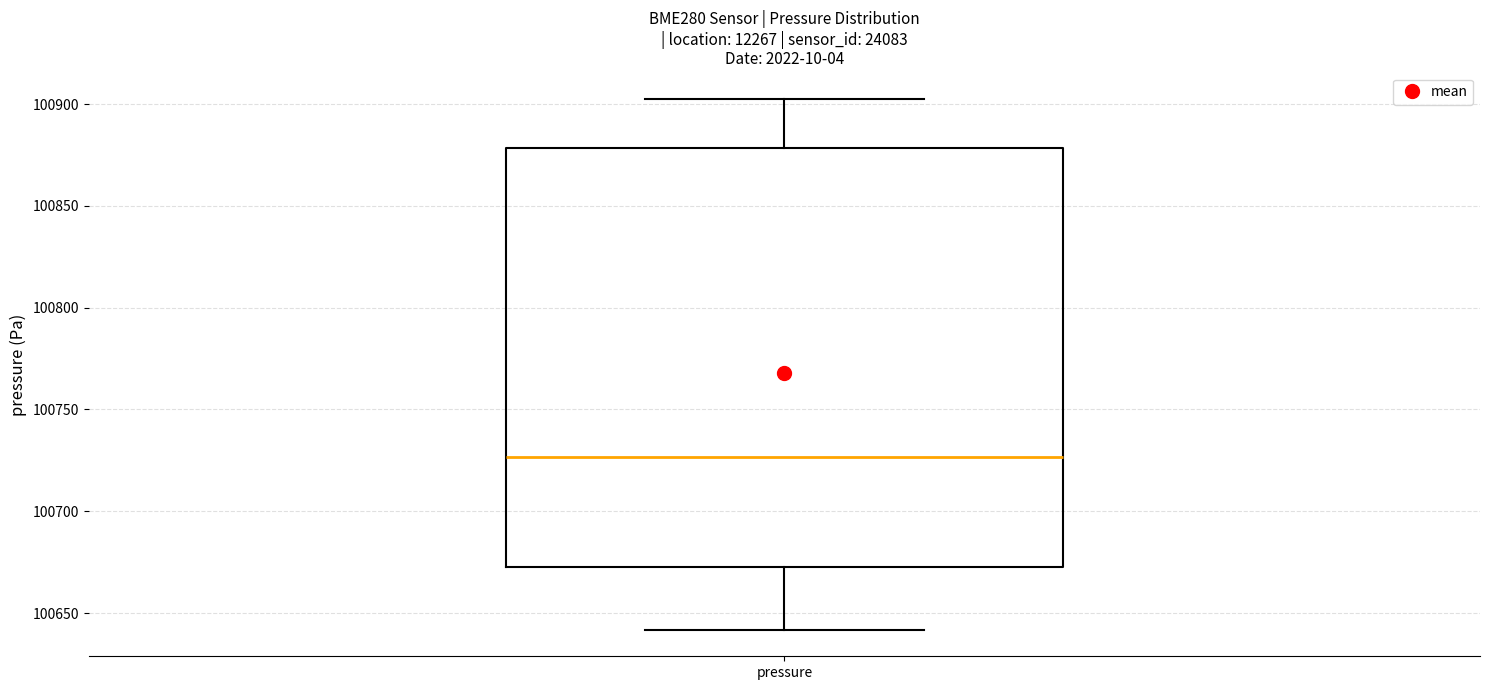

Where is the upper edge of the box for pressure on the y-axis? The values are not printed on the chart, so give them approximately, as read against the axis.

100880